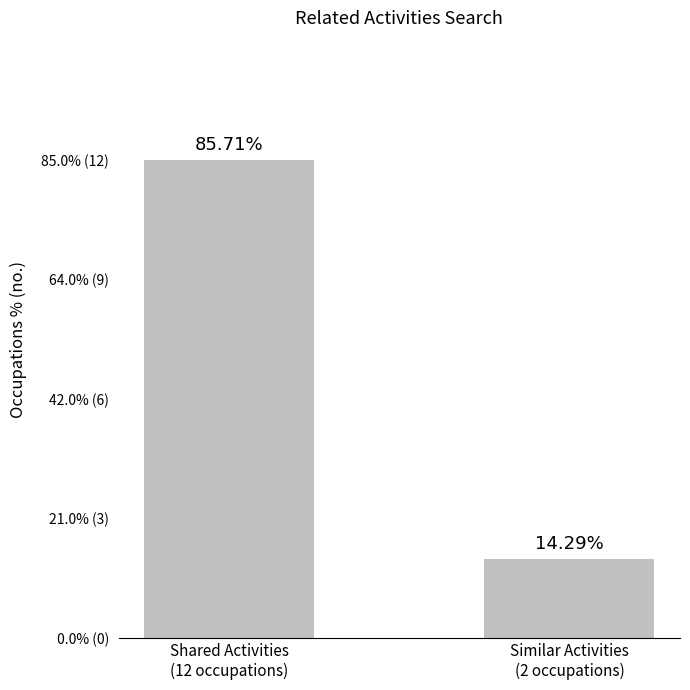

Which has a higher value, Similar Activities
(2 occupations) or Shared Activities
(12 occupations)?

Shared Activities
(12 occupations)